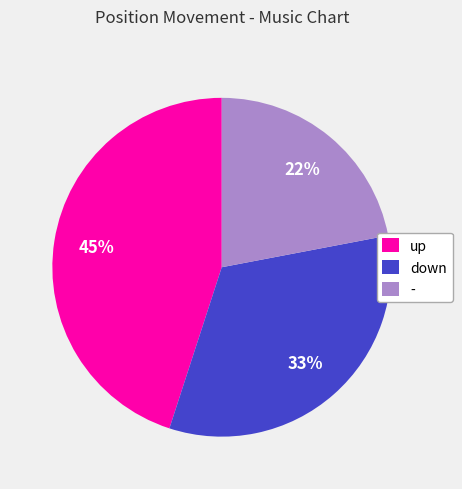

Between up and -, which is larger?

up